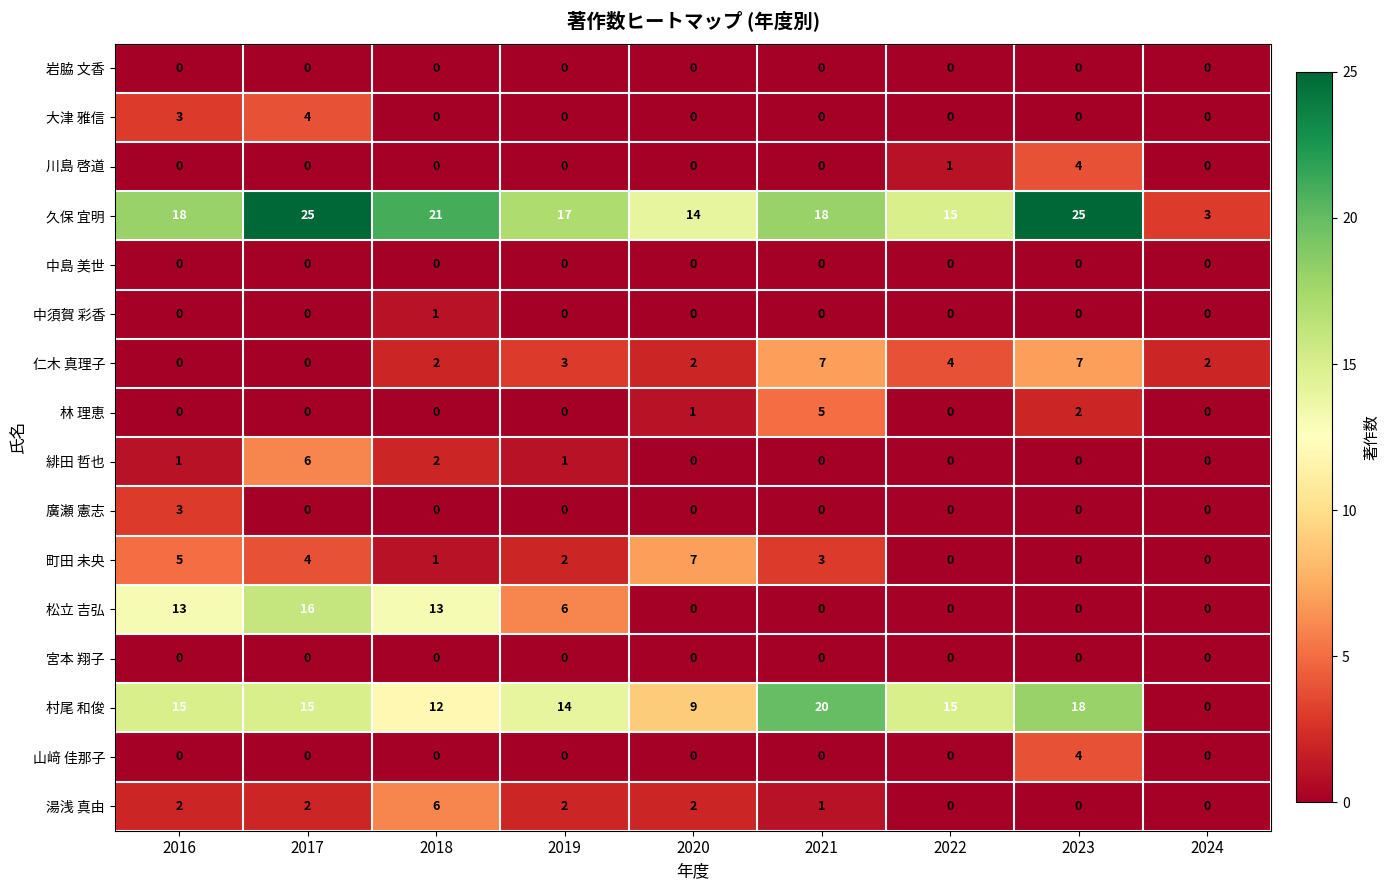

What is the maximum value shown in the chart?

25